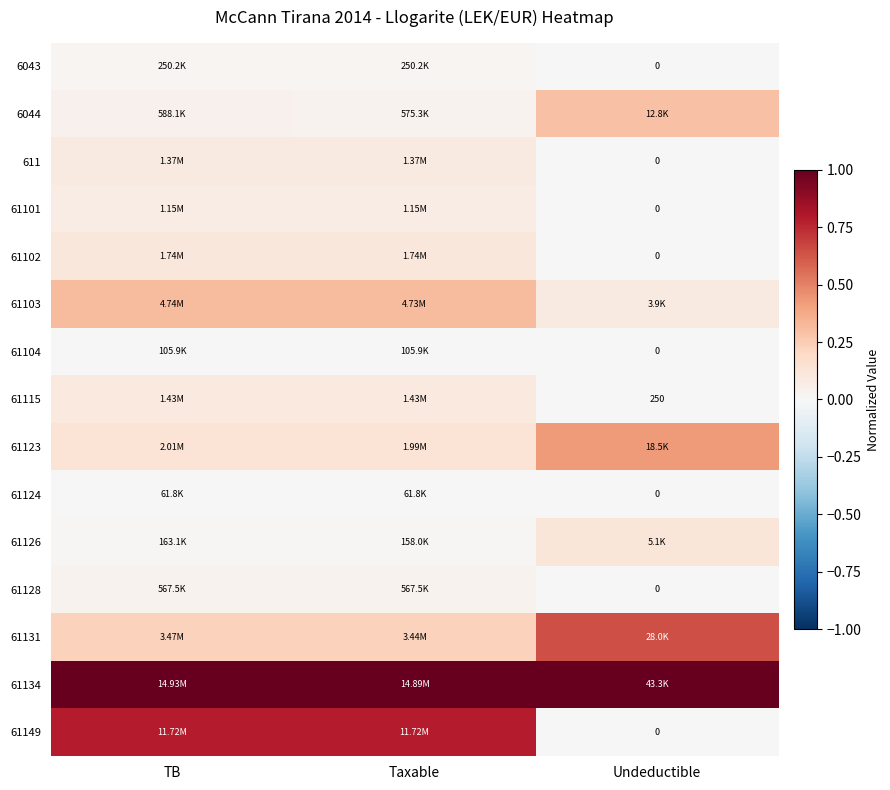

How many data points in 61101 are above 0?

2